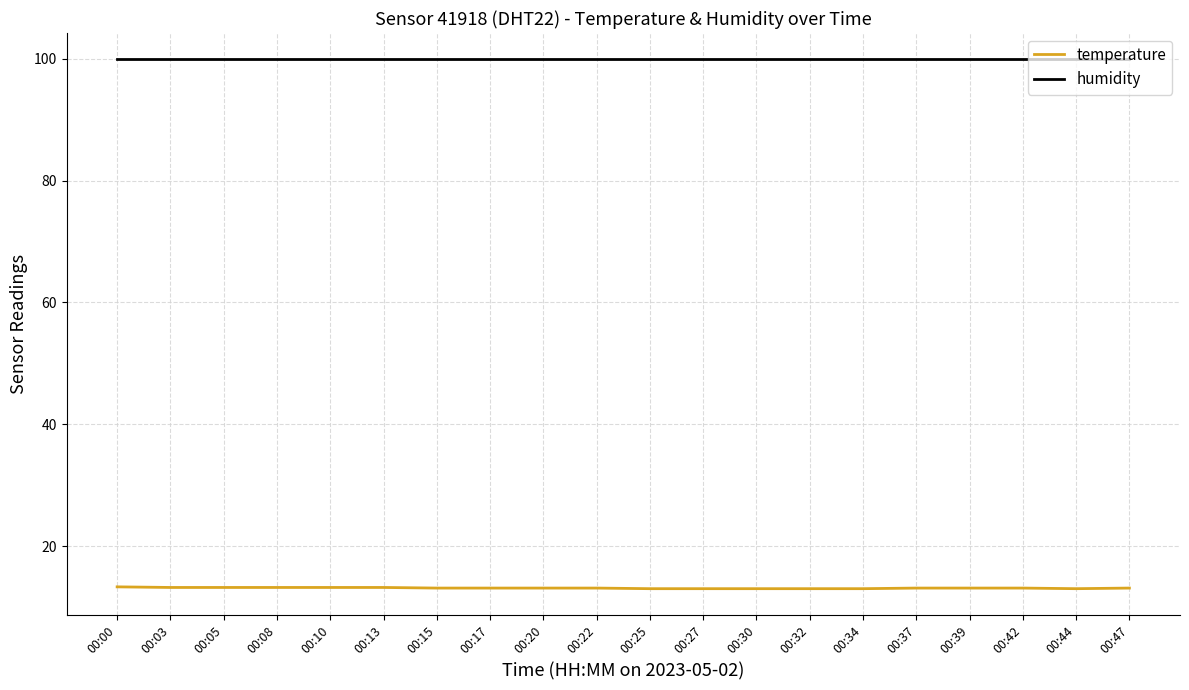

What is the minimum value shown in the chart?

13.0